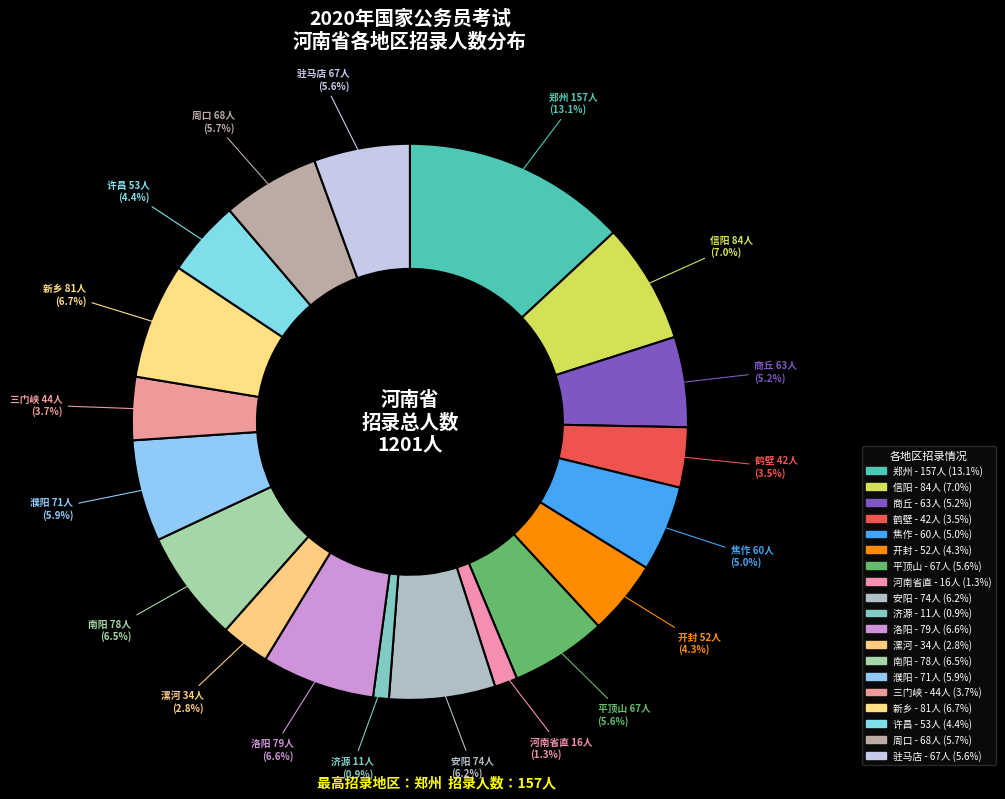

What is the smallest slice in the pie chart?

济源